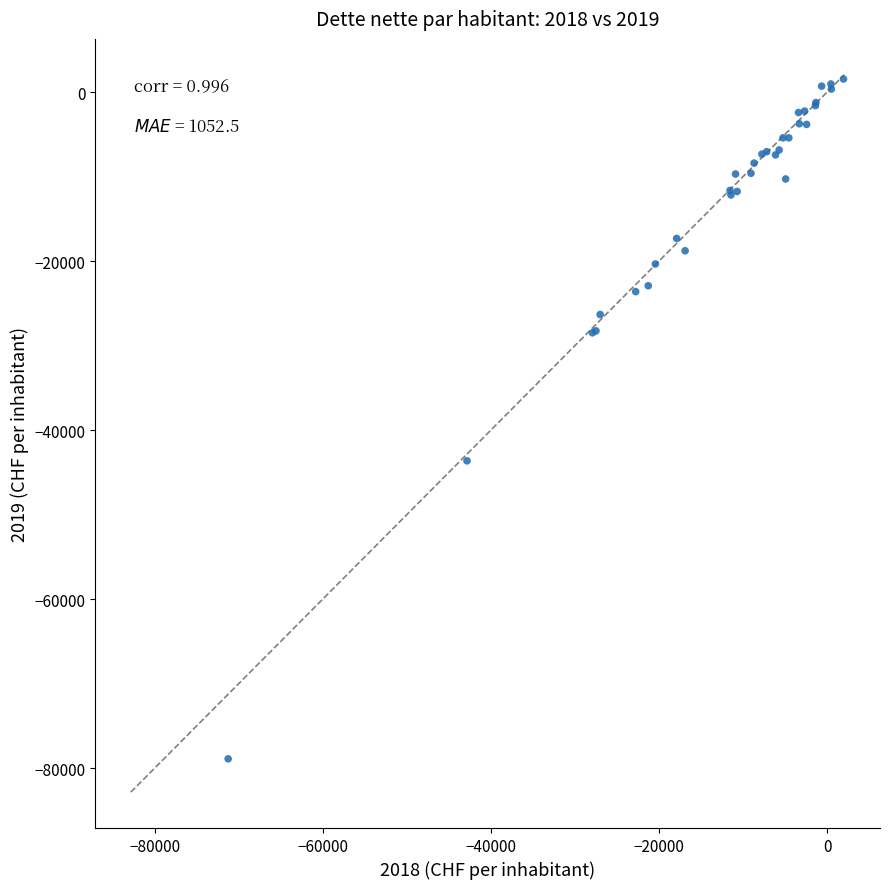

What Y value in the scatter plot is closest to -38680?

-43639.0